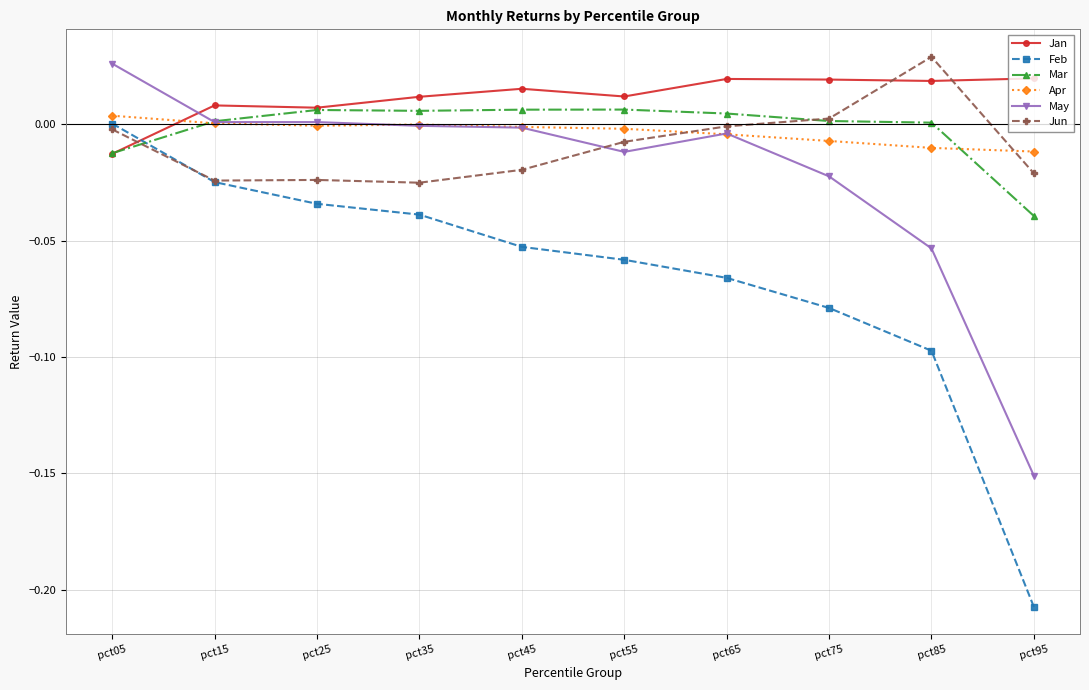

The value of Mar at pct05 is -0.0. True or false?

True